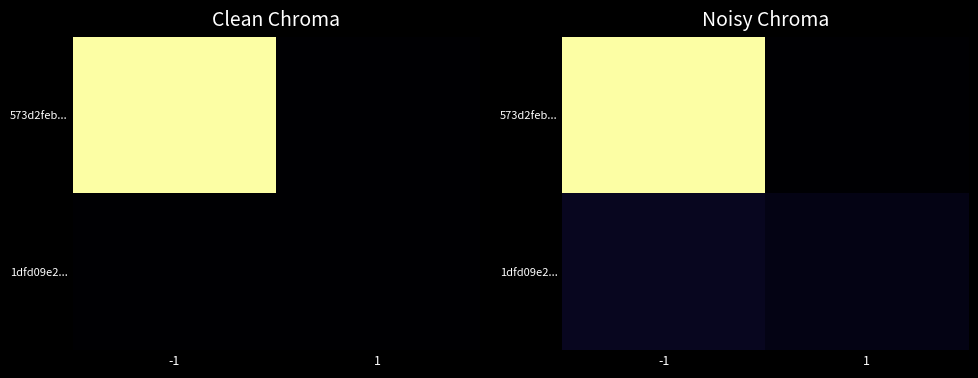

Rank the categories by 573d2feb... value from lowest to highest.

1, -1